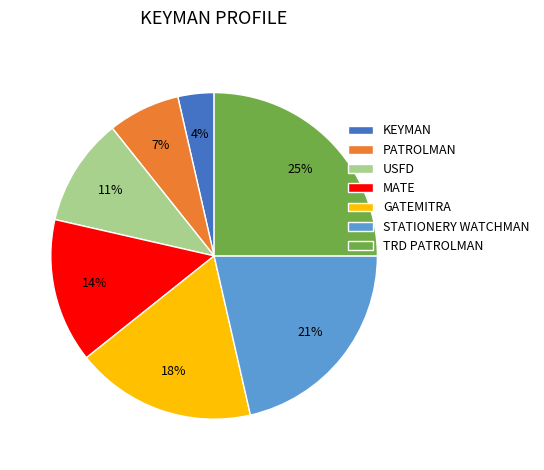

To the nearest percent, what is the average slice percentage?

14%